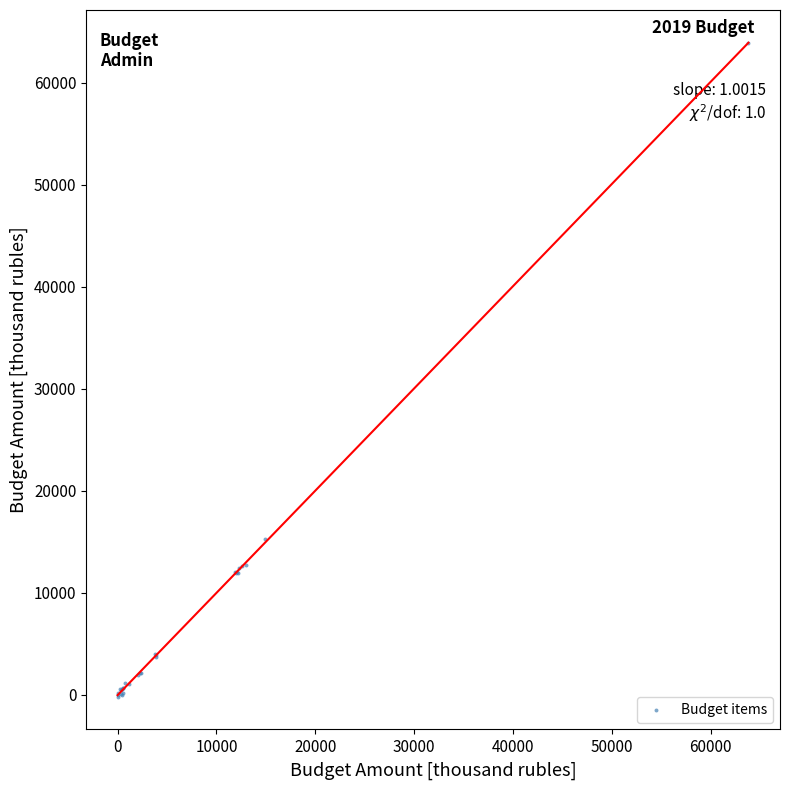

What Y value in the scatter plot is closest to 31852?

15326.0